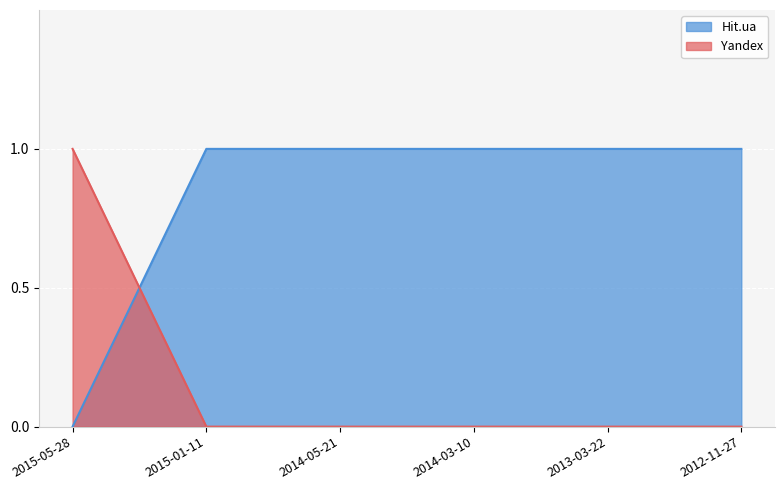

What is the approximate value of Yandex at 2015-05-28?

1